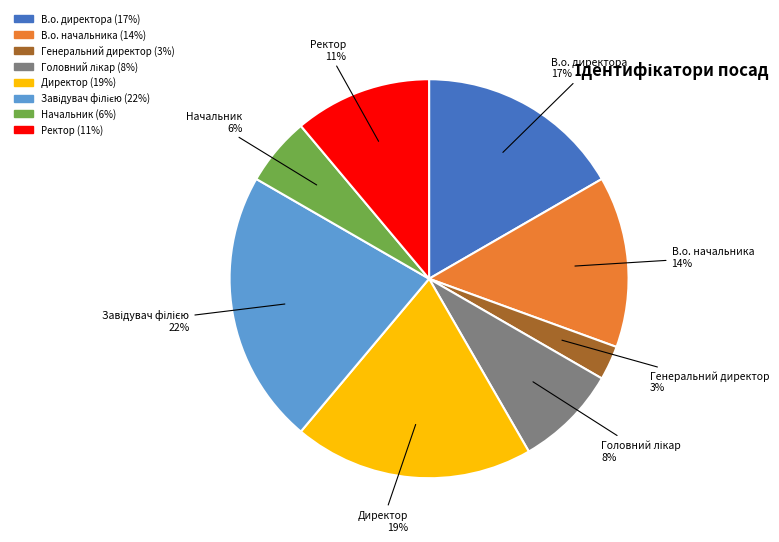

Which category has the smallest portion of the pie?

Генеральний директор